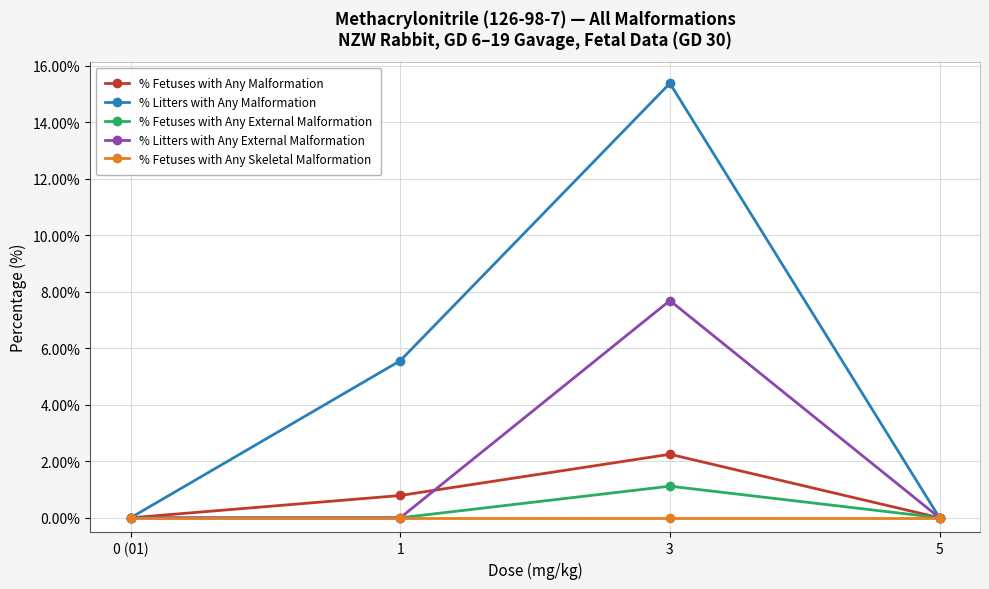

How many lines are shown in the chart?

5